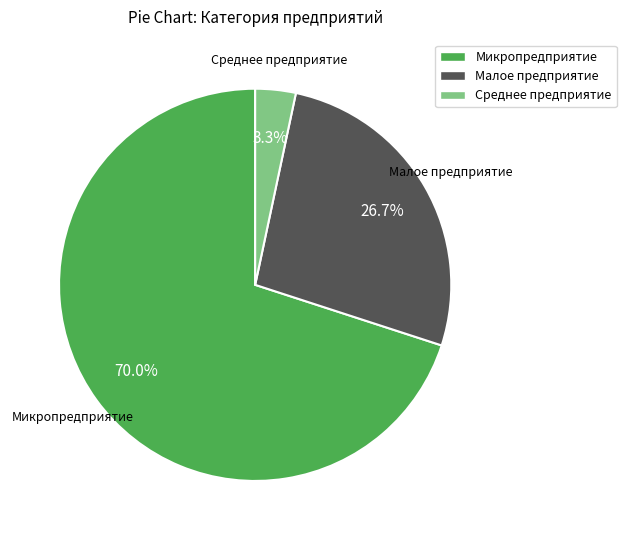

True or false: Малое предприятие accounts for 40% of the total.

False